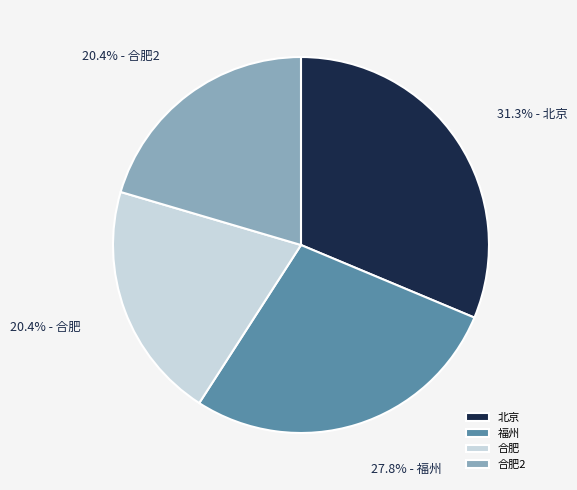

To the nearest percent, what percentage of the pie is 合肥?

20%